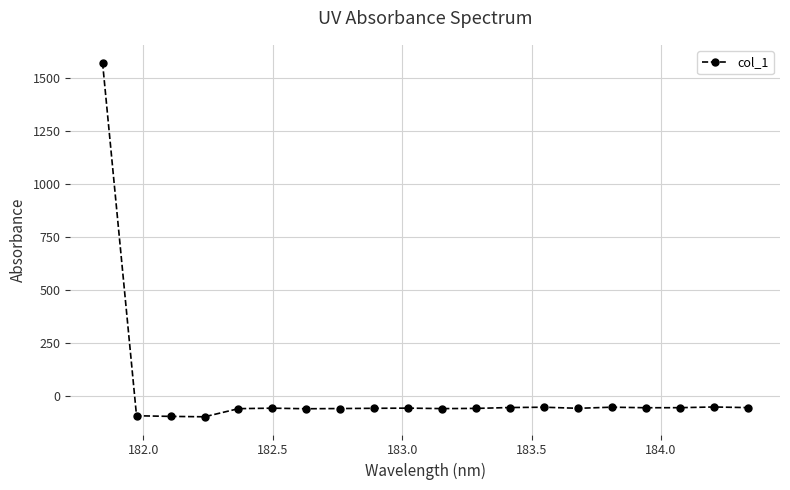

True or false: there are more than 2 points higher than both neighbors.

True